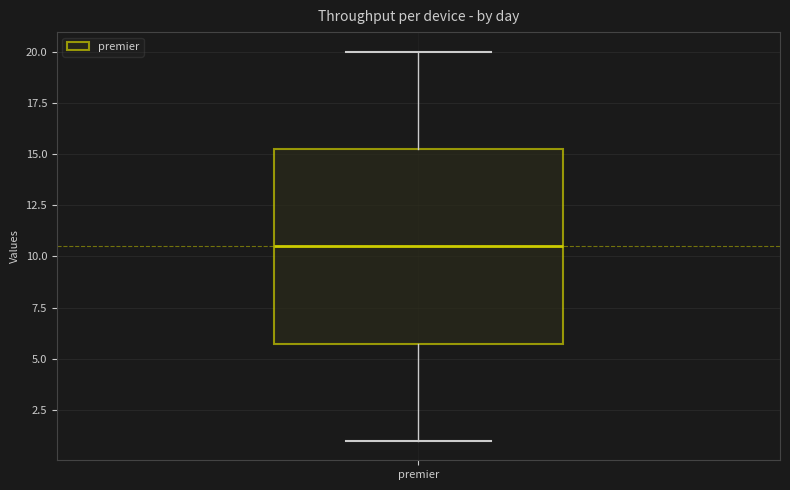

Transcribe this box plot: give where the median line is, the range the box spans, and where the two whiskers end, as read against the y-axis. The values are not printed on the chart, so give them approximately, as read against the axis.

median 10.5, box 6.0 to 15.5, whiskers 1.0 to 20.0